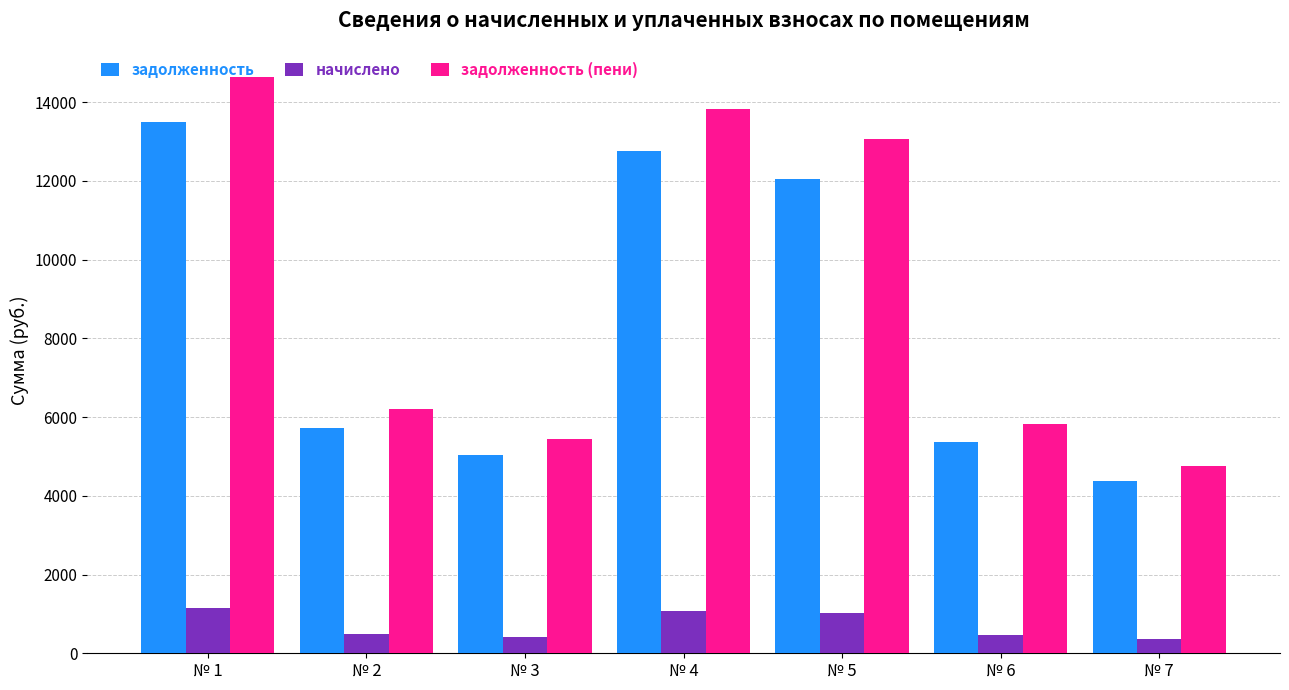

What is the greatest value displayed?

14646.9